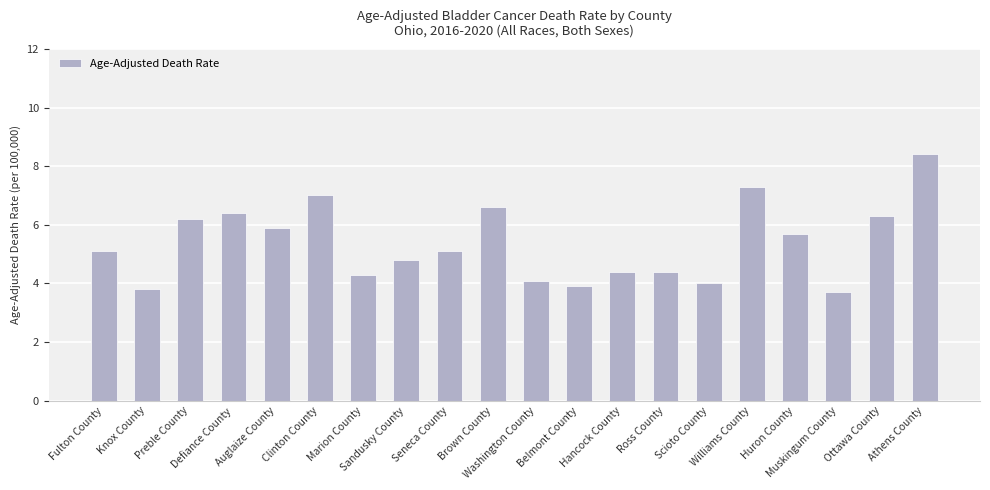

How many data points are less than 5?

9